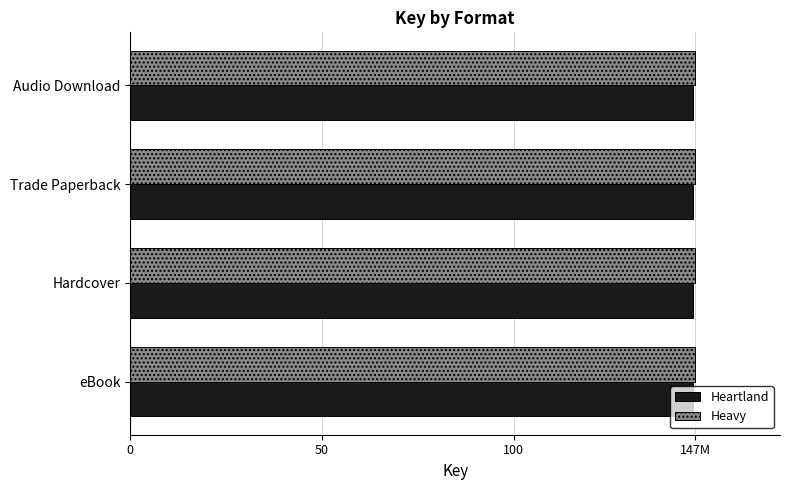

What are all the series names shown in the legend?

Heartland, Heavy